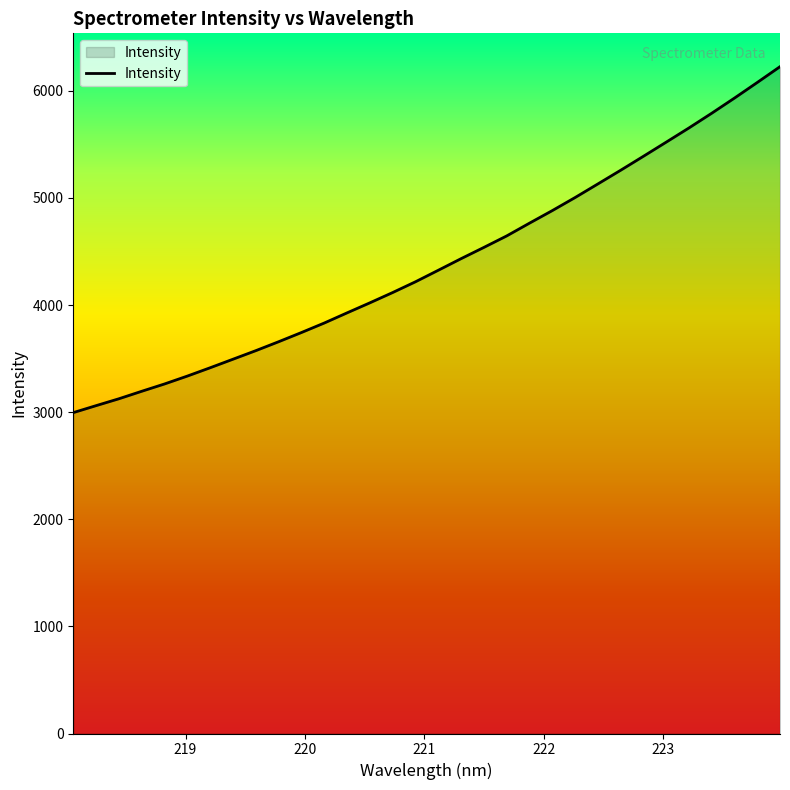

What is the smallest value displayed?

2995.3